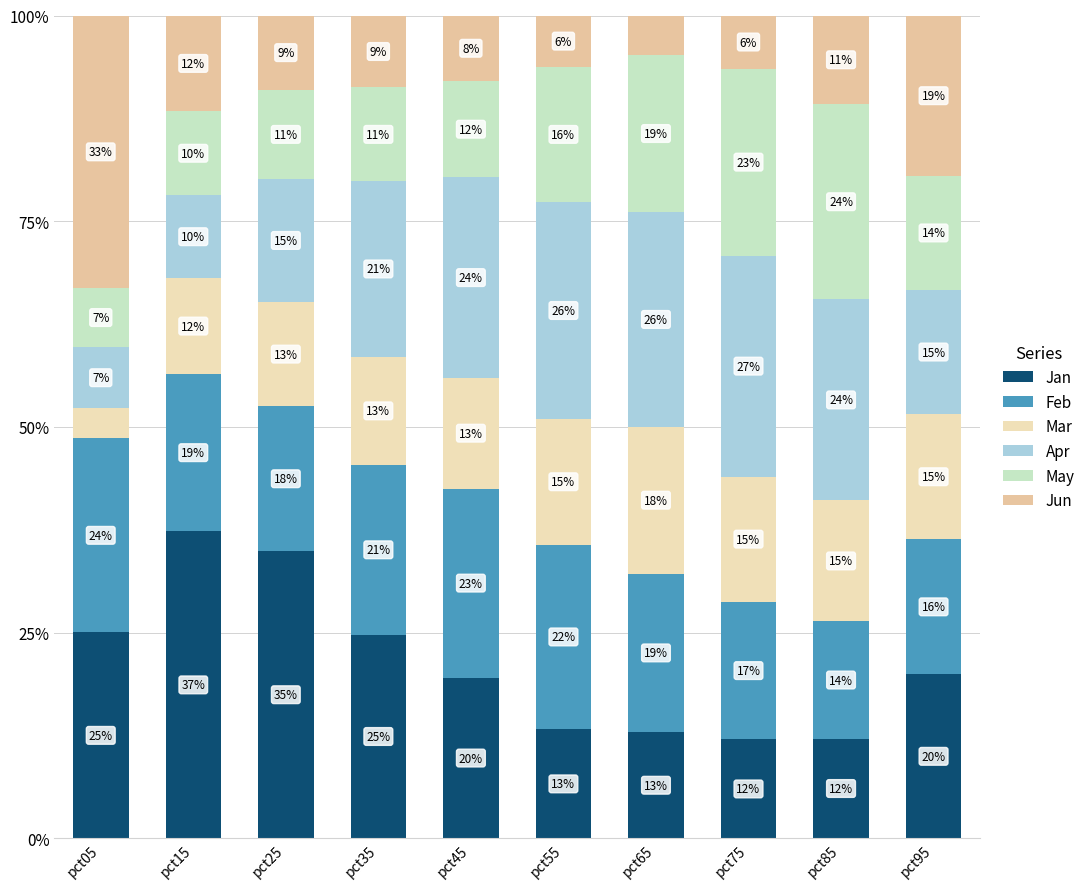

What is the sum of all Jun values?

118.2